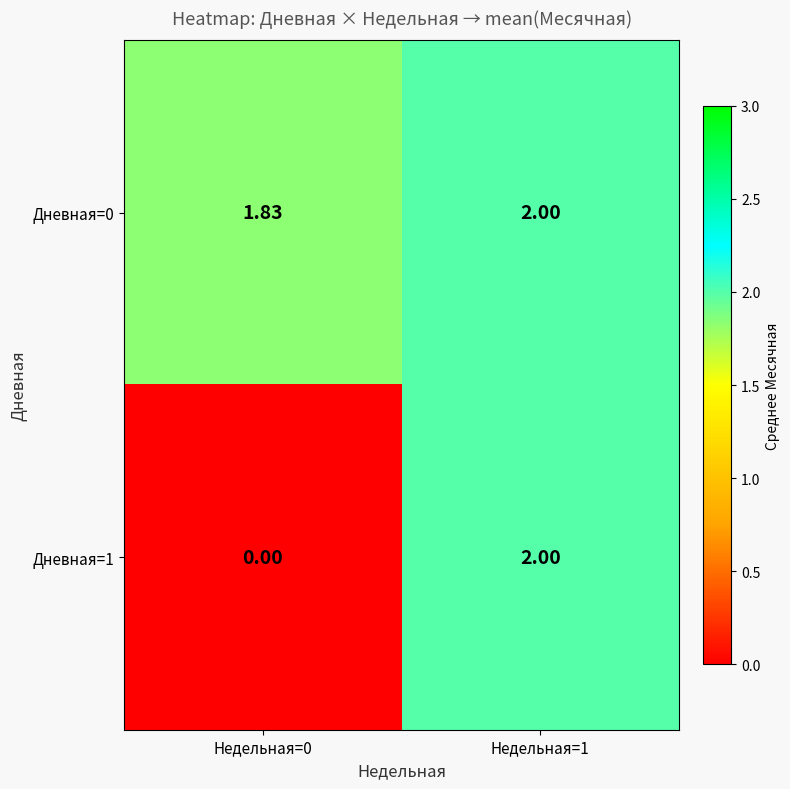

Count the number of categories in the chart.

2